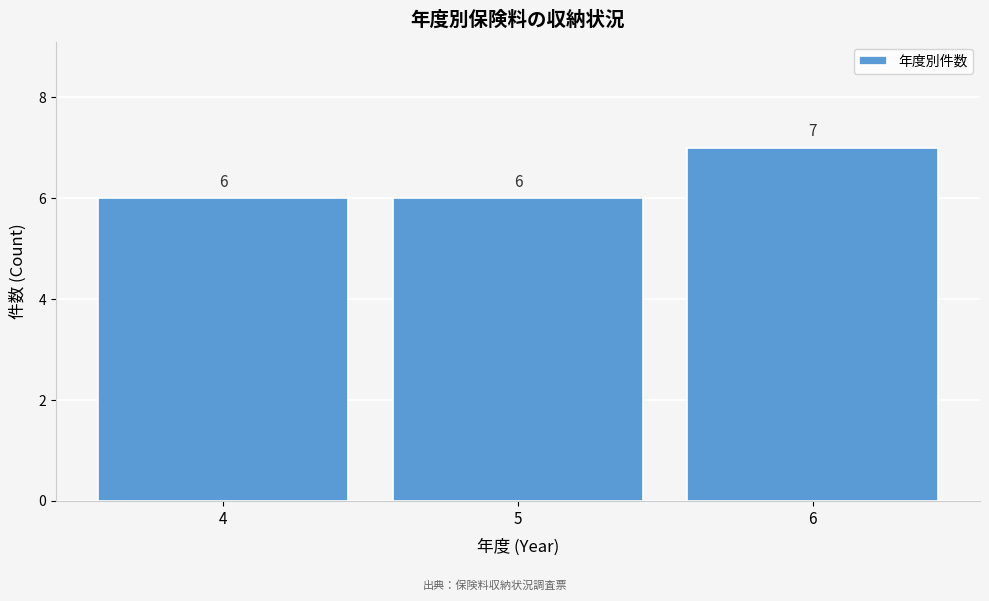

Reading left to right, extract all data points from this chart.

6	6	7